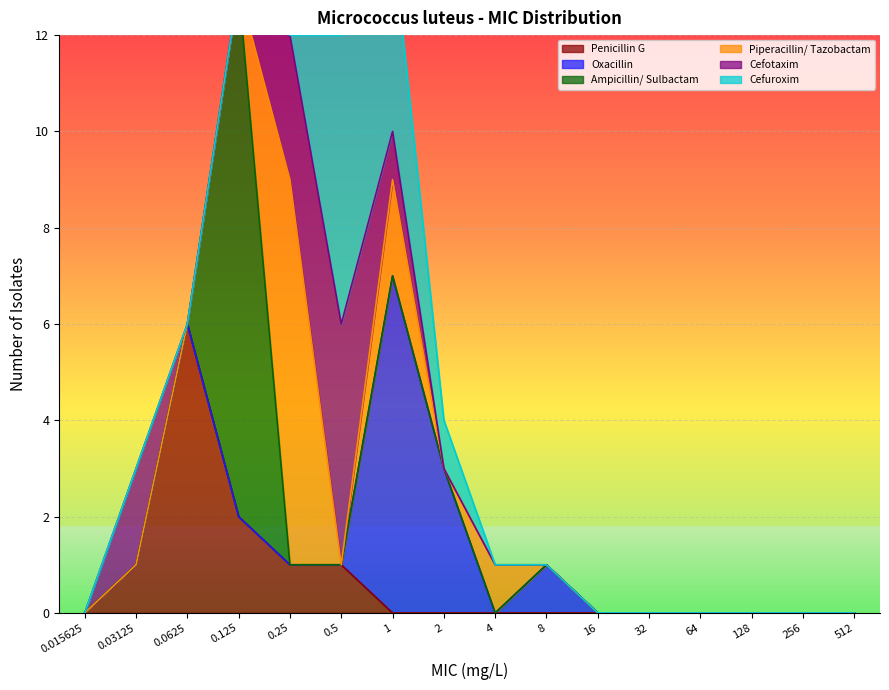

The value of Penicillin G at 4 is 3. True or false?

False